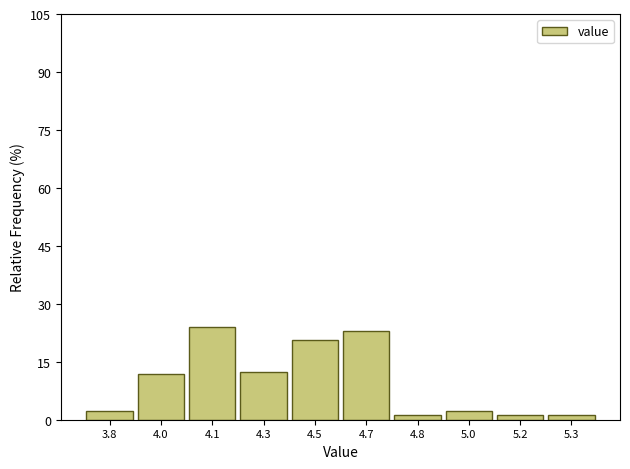

Reading left to right, what are all the values shown in this chart?

3.8=2.4	4.0=11.8	4.1=24.1	4.3=12.4	4.5=20.6	4.7=22.9	4.8=1.2	5.0=2.4	5.2=1.2	5.3=1.2